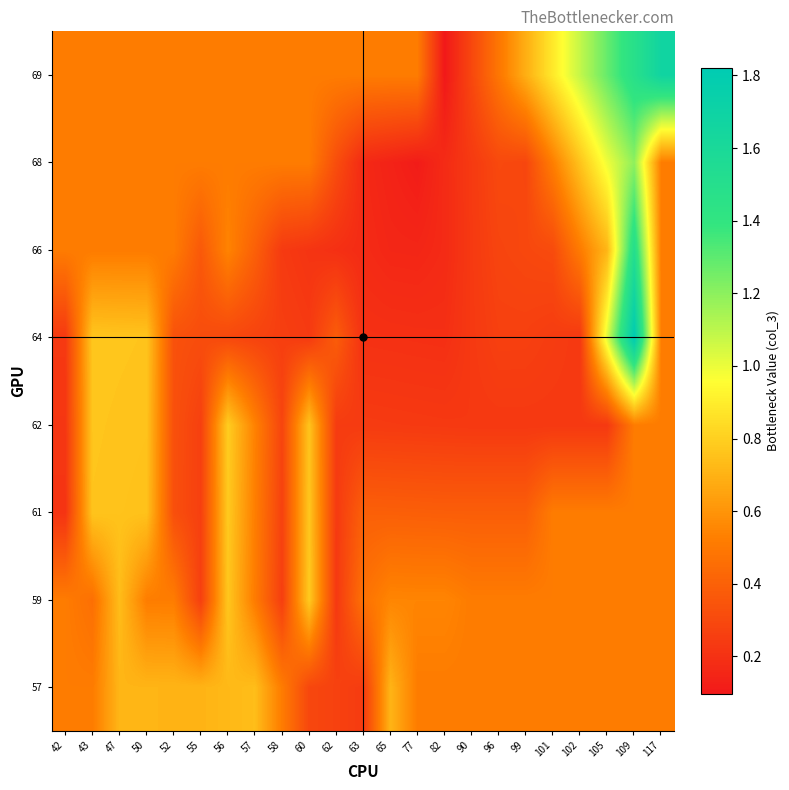

What is the spread (max minus min) of values at 105?

1.0